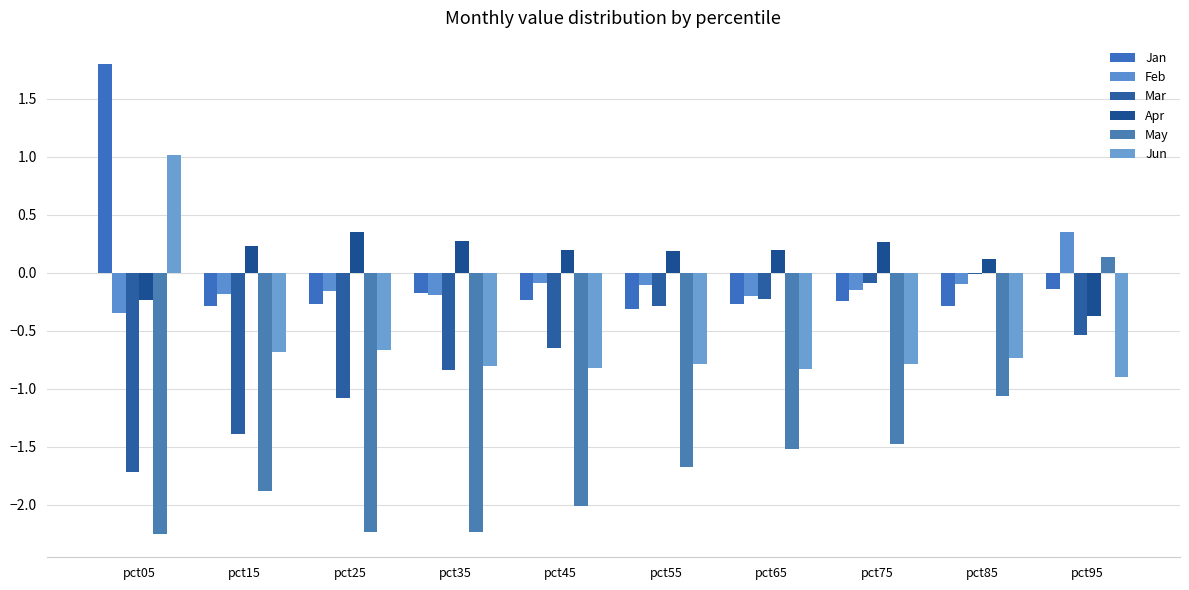

What is the value of the May bar at the 7th from the left?

-1.5